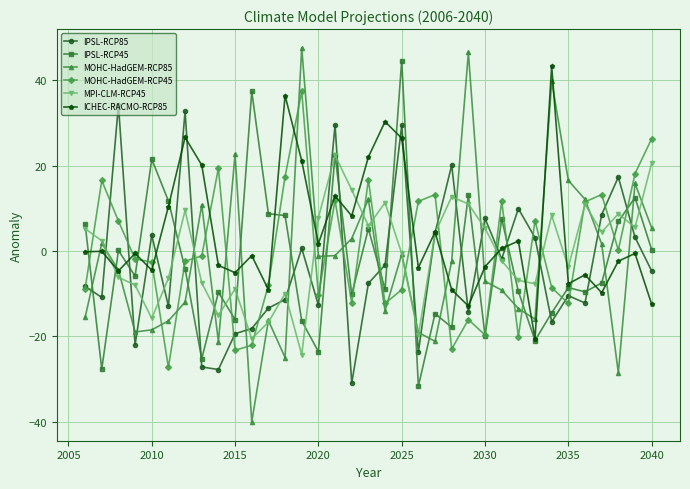

What is the difference between the maximum and second lowest values in the ICHEC-RACMO-RCP85 series?

56.2